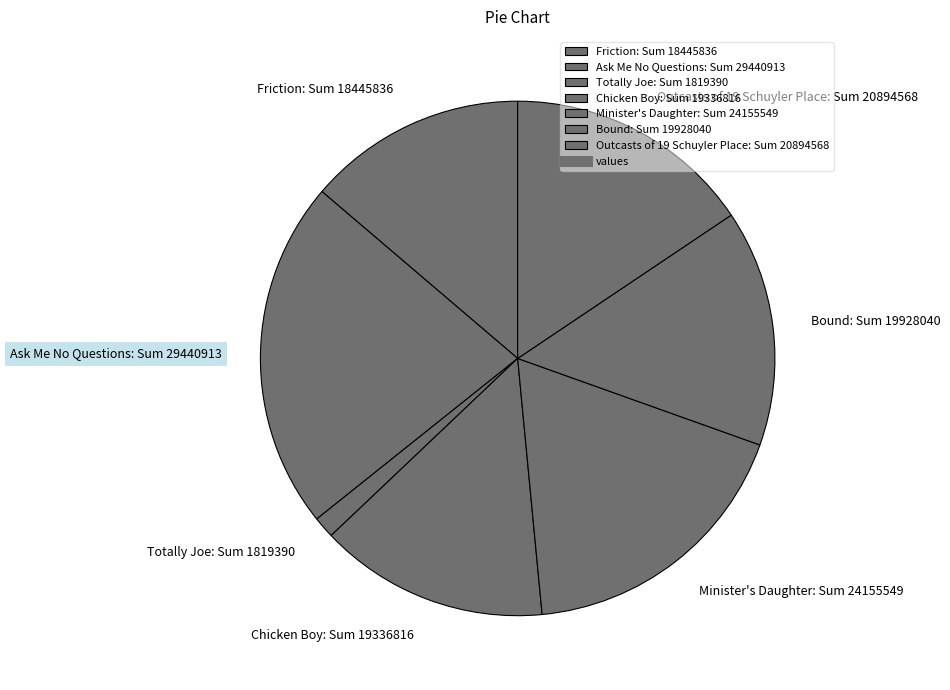

Is it true that Outcasts of 19 Schuyler Place is 16% of the pie?

True